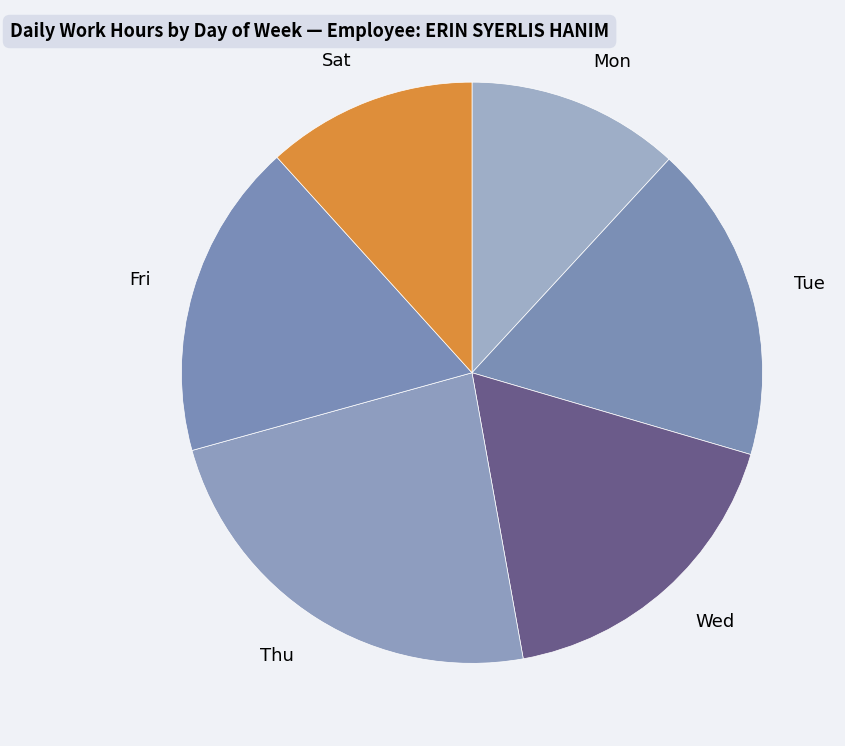

Count the number of slices in the pie.

6